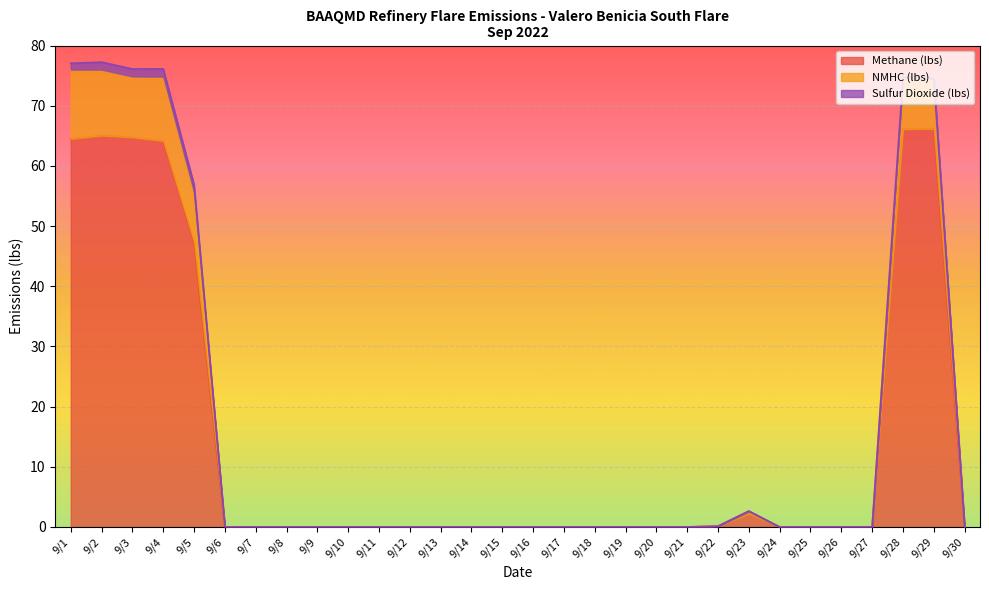

Read the Methane (lbs) value at 9/23.

2.2